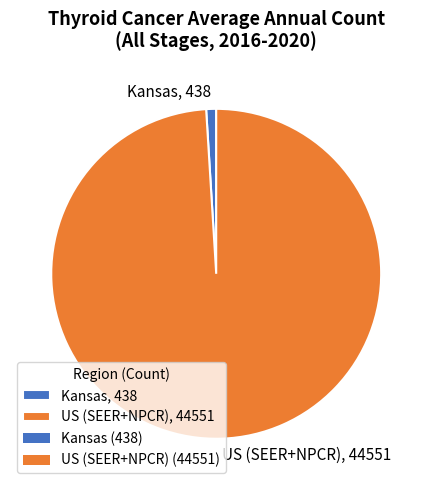

Is there a majority slice in this chart?

Yes